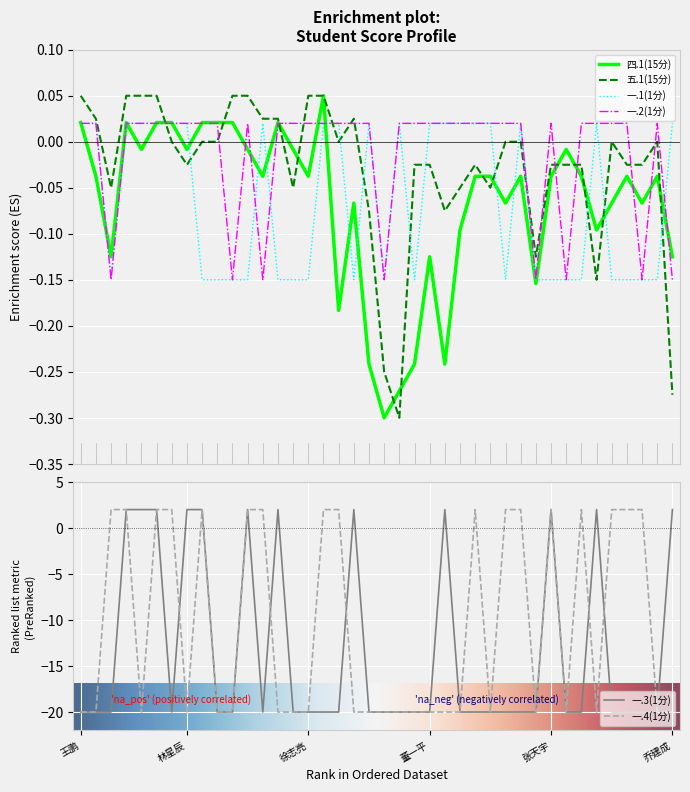

What is the difference between the maximum and second lowest values in the 四.1(15分) series?

0.3